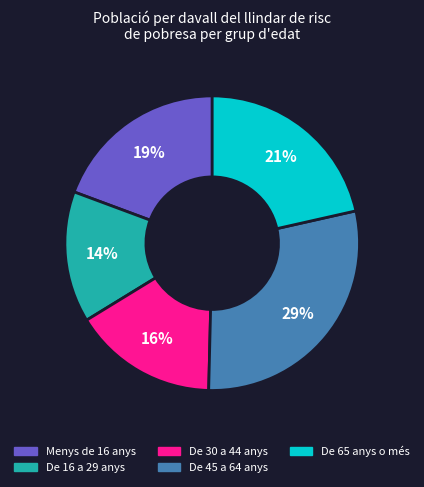

Which slice is the smallest?

De 16 a 29 anys